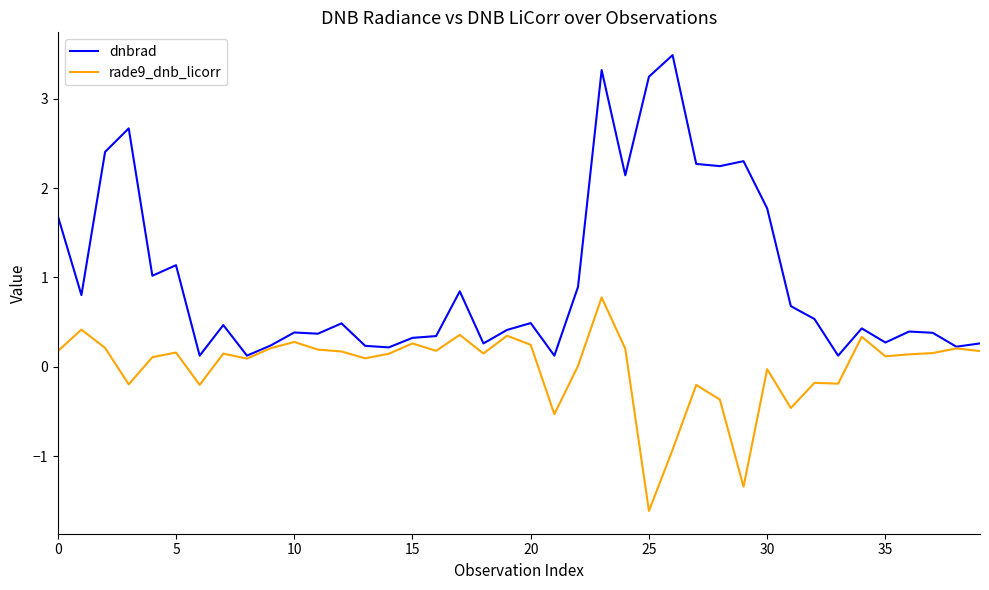

What is the maximum value for rade9_dnb_licorr?

0.8